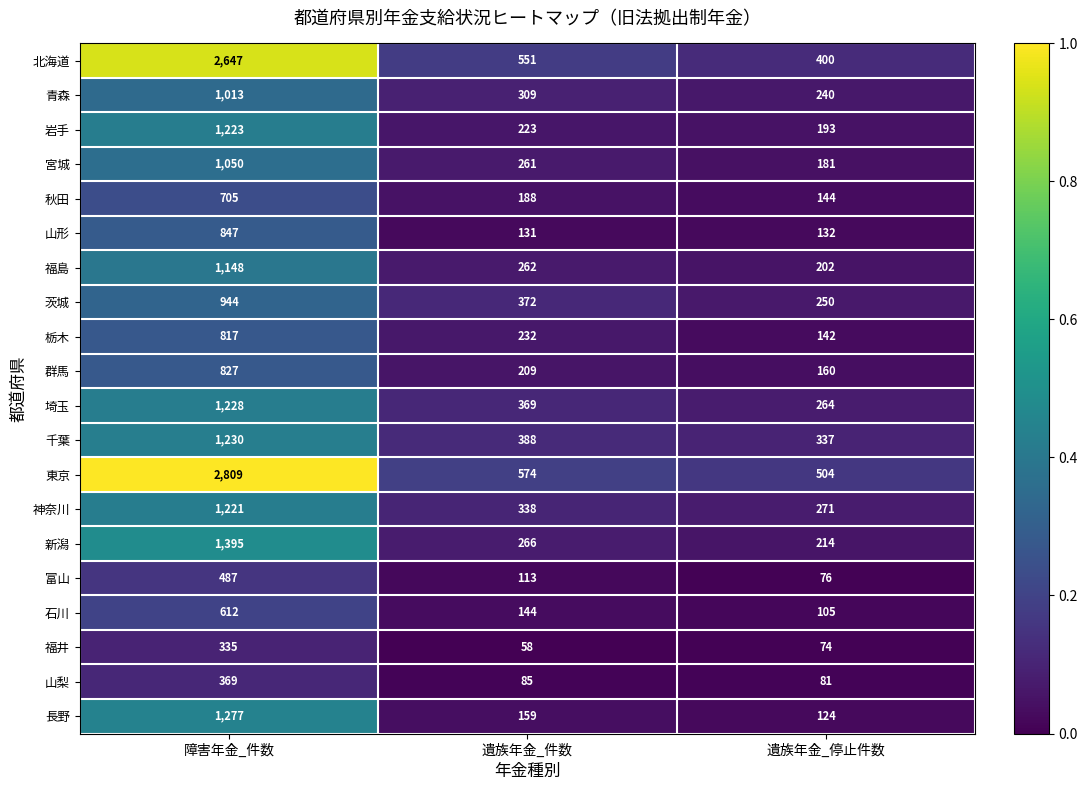

What is the difference between the 秋田 values at 障害年金_件数 and 遺族年金_件数?

517